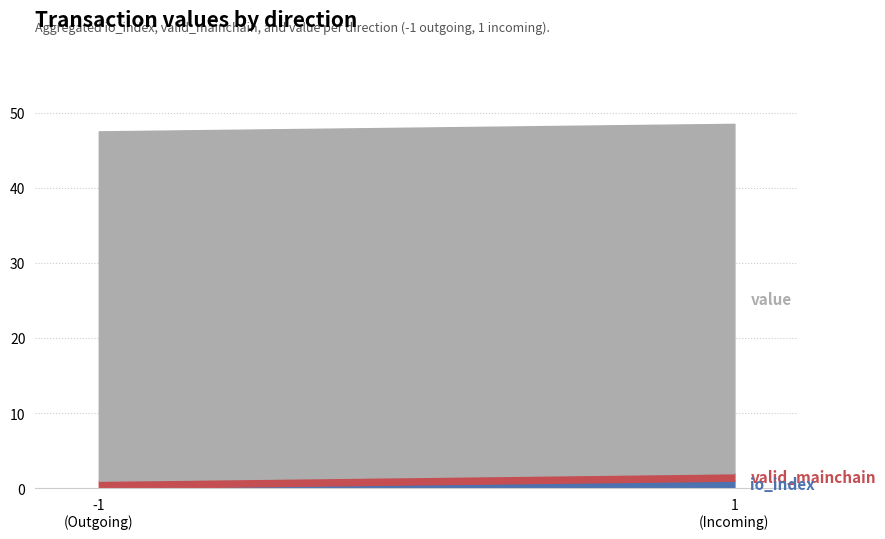

Between 1 and 1, which series saw the biggest shift?

io_index